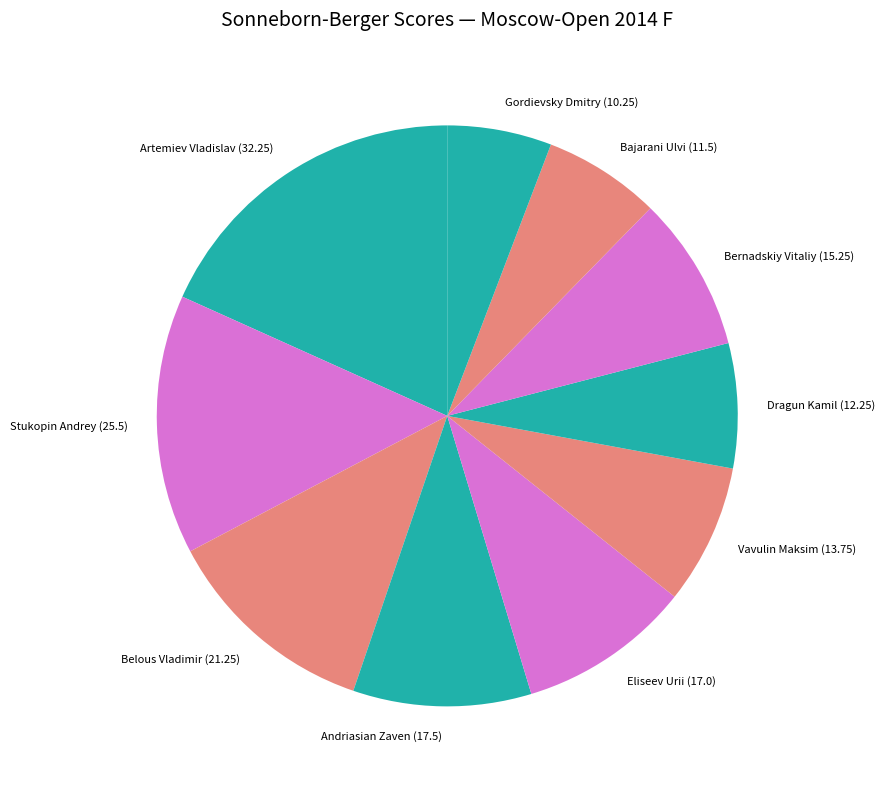

True or false: Gordievsky Dmitry accounts for 6% of the total.

True